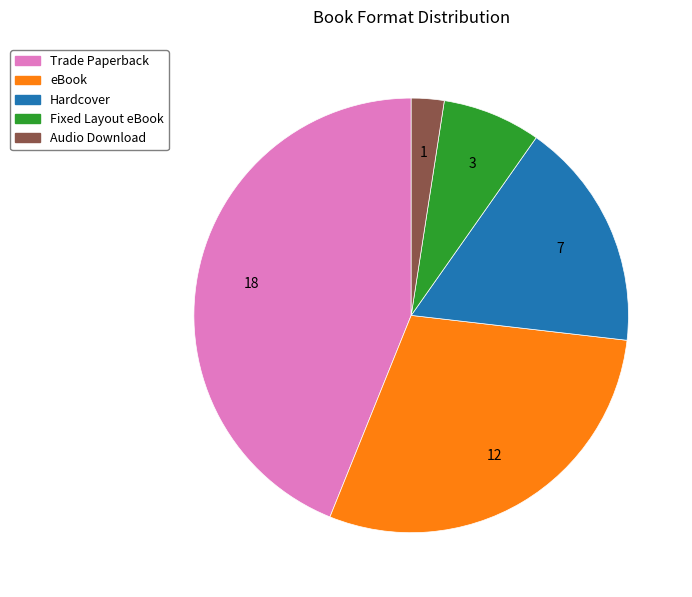

The Fixed Layout eBook slice represents 7% of the pie. True or false?

True